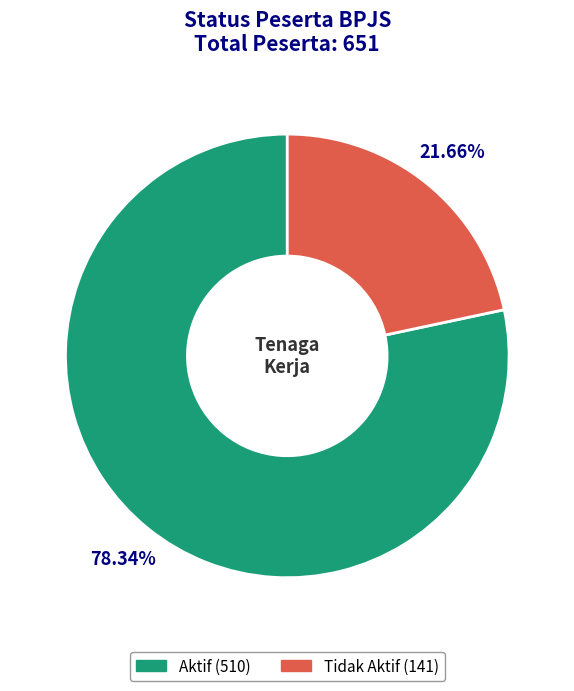

Does Tidak Aktif account for over 50% of the chart?

No